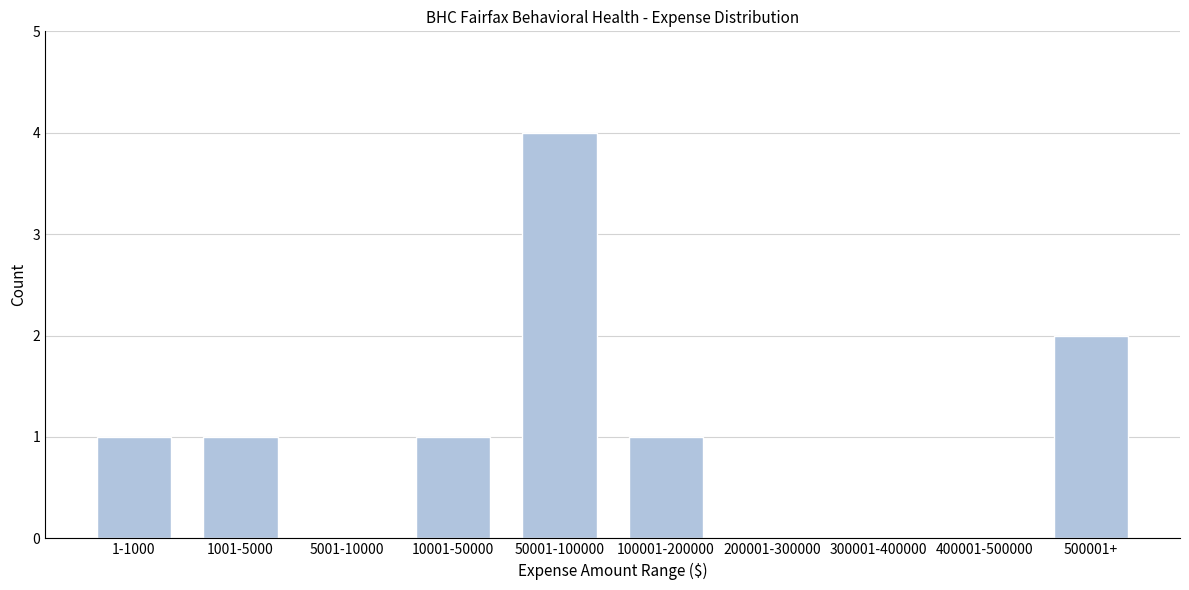

Reading right to left, transcribe all the data shown in this chart.

500001+=2	400001-500000=0	300001-400000=0	200001-300000=0	100001-200000=1	50001-100000=4	10001-50000=1	5001-10000=0	1001-5000=1	1-1000=1